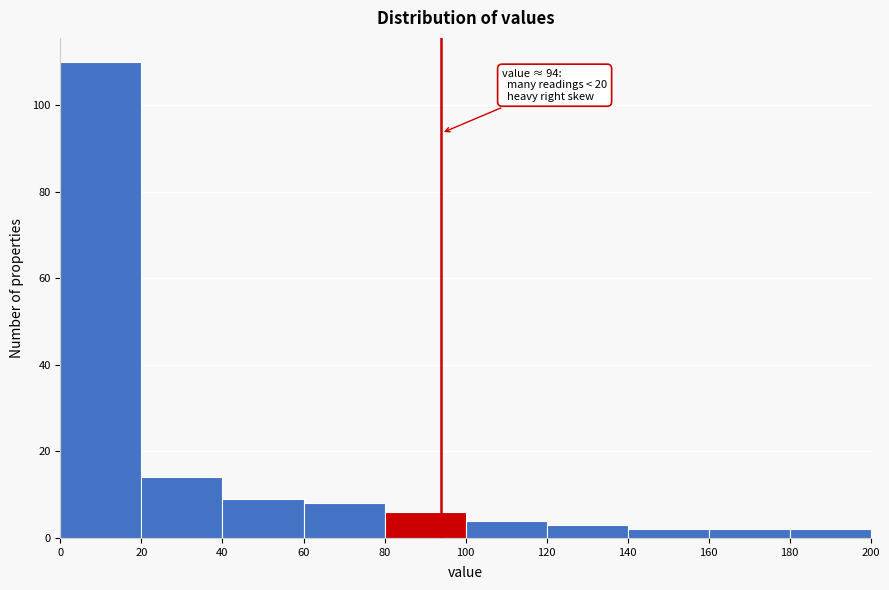

Over which range of the x-axis is the bar tallest?

0 to 20